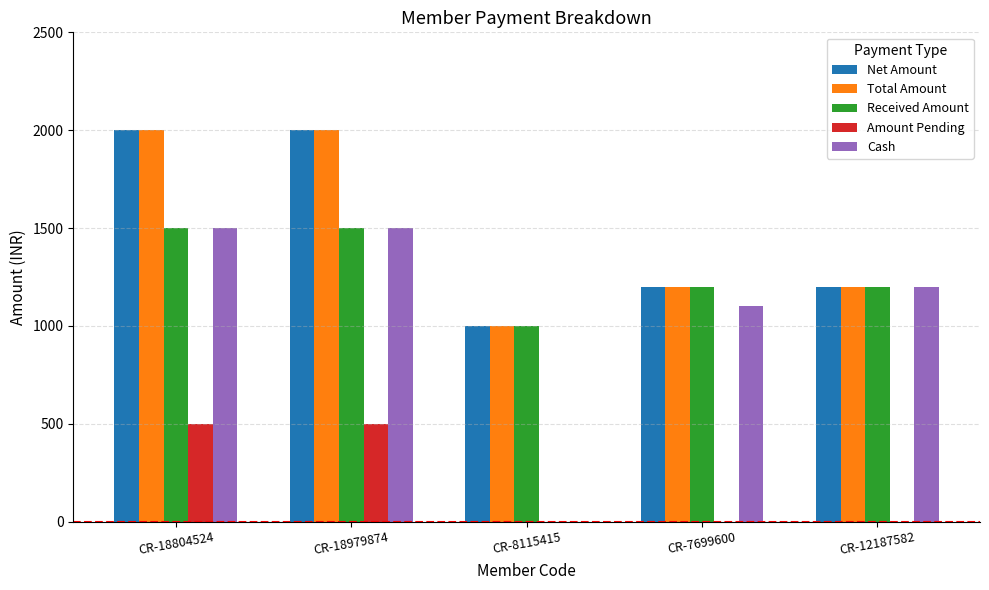

What is the total value across all series at CR-8115415?

3000